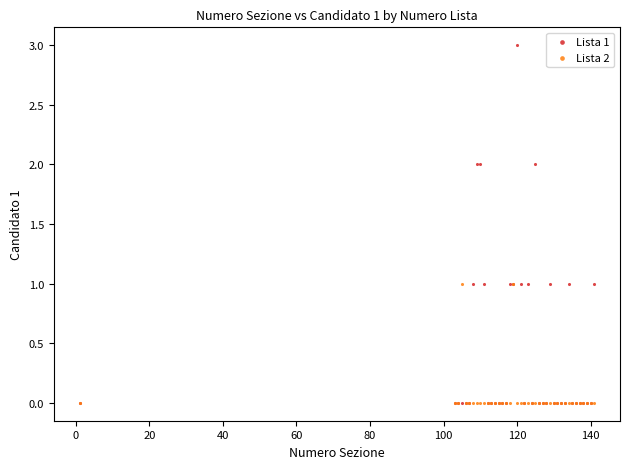

What are all the series names shown in the legend?

Lista 1, Lista 2